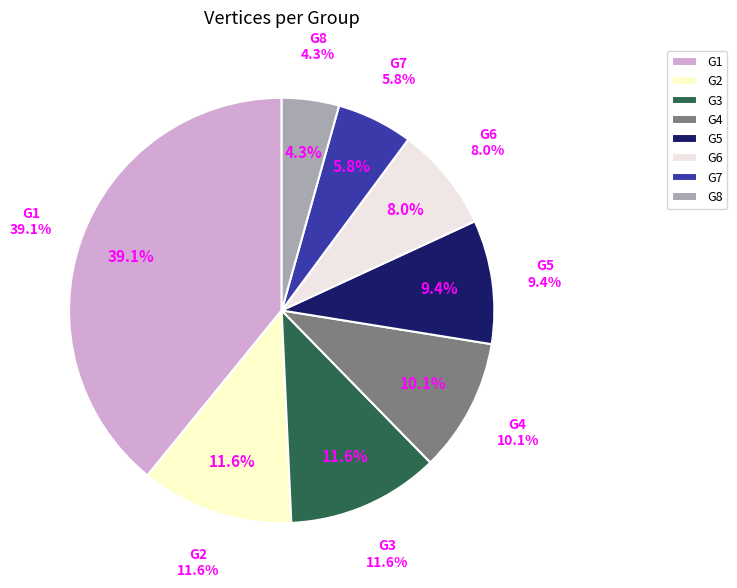

What percentage is the G6 slice, to the nearest percent?

8%